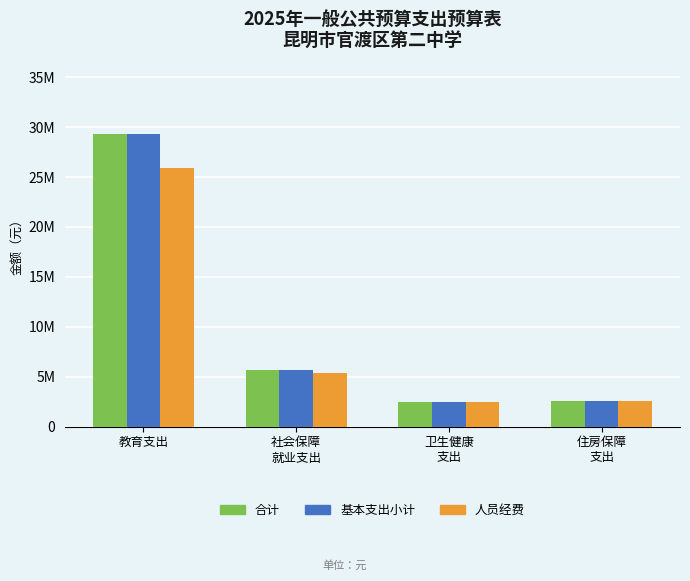

Where is 基本支出小计 nearest to the value 15886855?

社会保障
就业支出